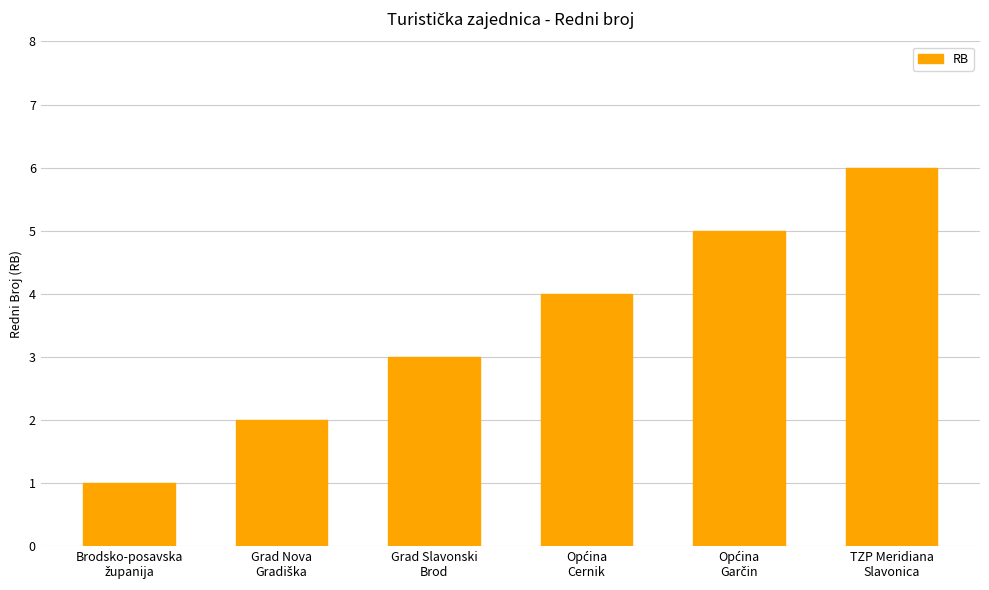

What is the maximum value shown in the chart?

6